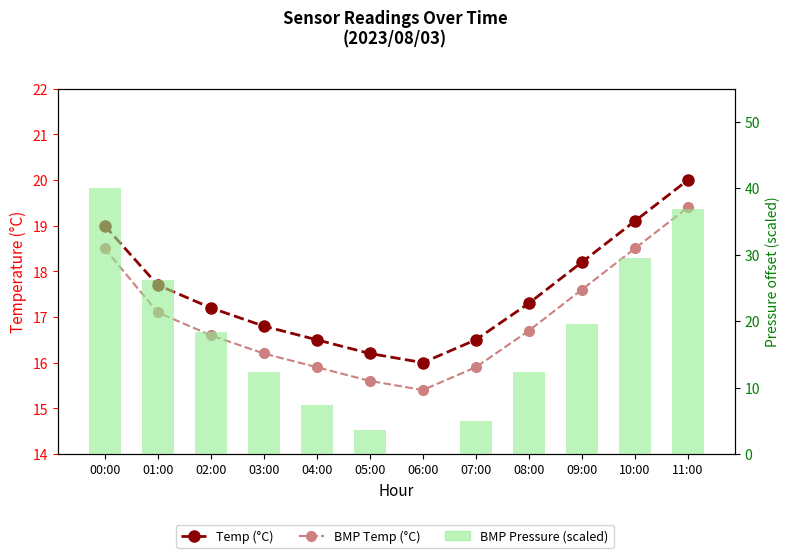

What is the value of the BMP Pressure (scaled) bar at the 1st from the left?

40.0